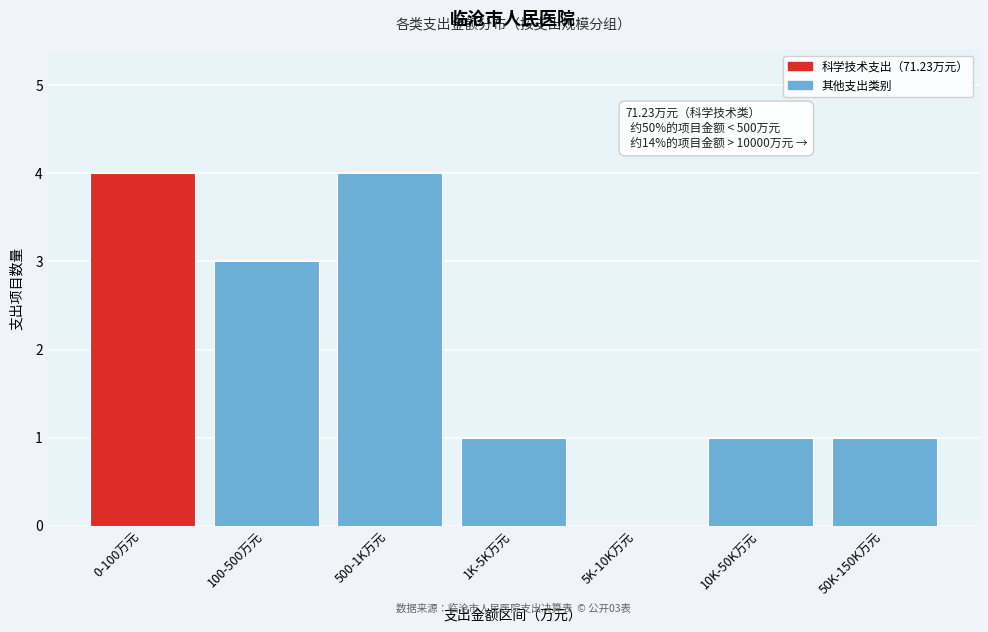

Reading left to right, list all the values displayed in this chart.

0-100万元=4	100-500万元=3	500-1K万元=4	1K-5K万元=1	5K-10K万元=0	10K-50K万元=1	50K-150K万元=1